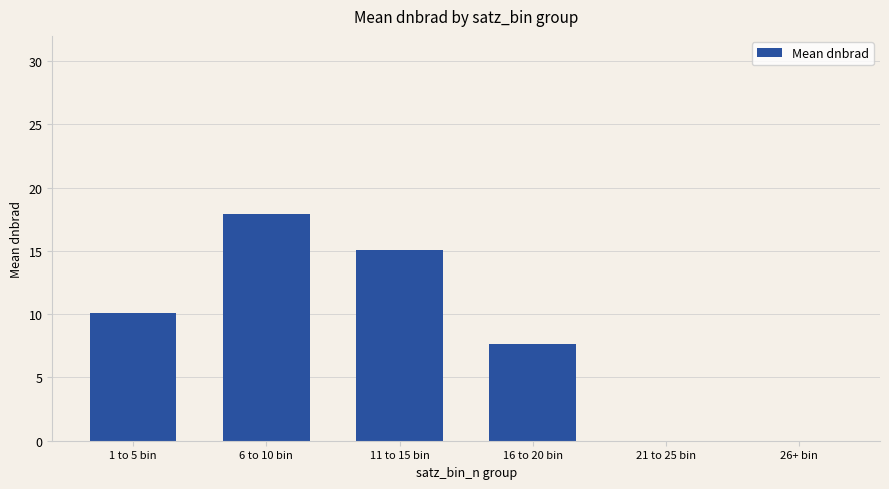

What is the maximum value shown in the chart?

17.9